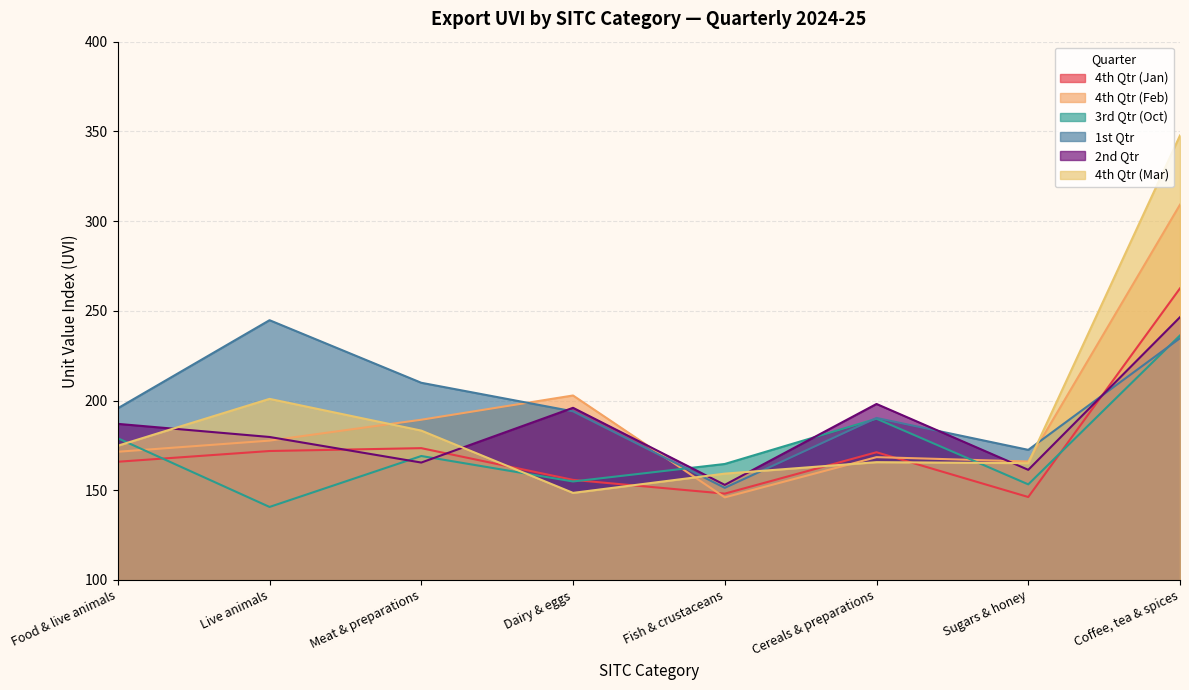

Which series changed the most between Food & live animals and Live animals?

1st Qtr